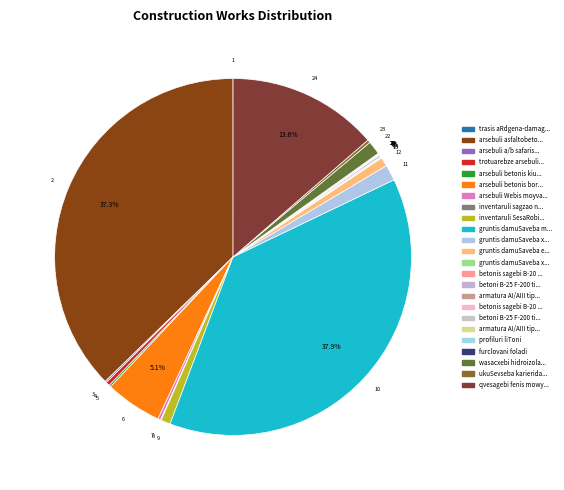

Which category has the smallest portion of the pie?

profiluri liToni